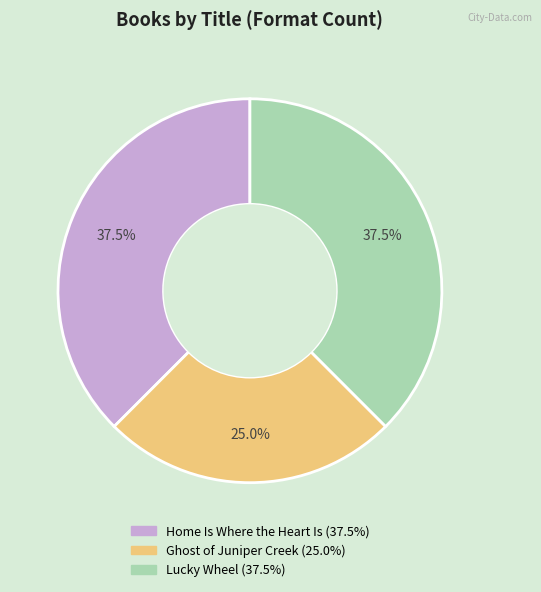

Approximately how many times larger is the value at Lucky Wheel compared to Ghost of Juniper Creek?

1.5